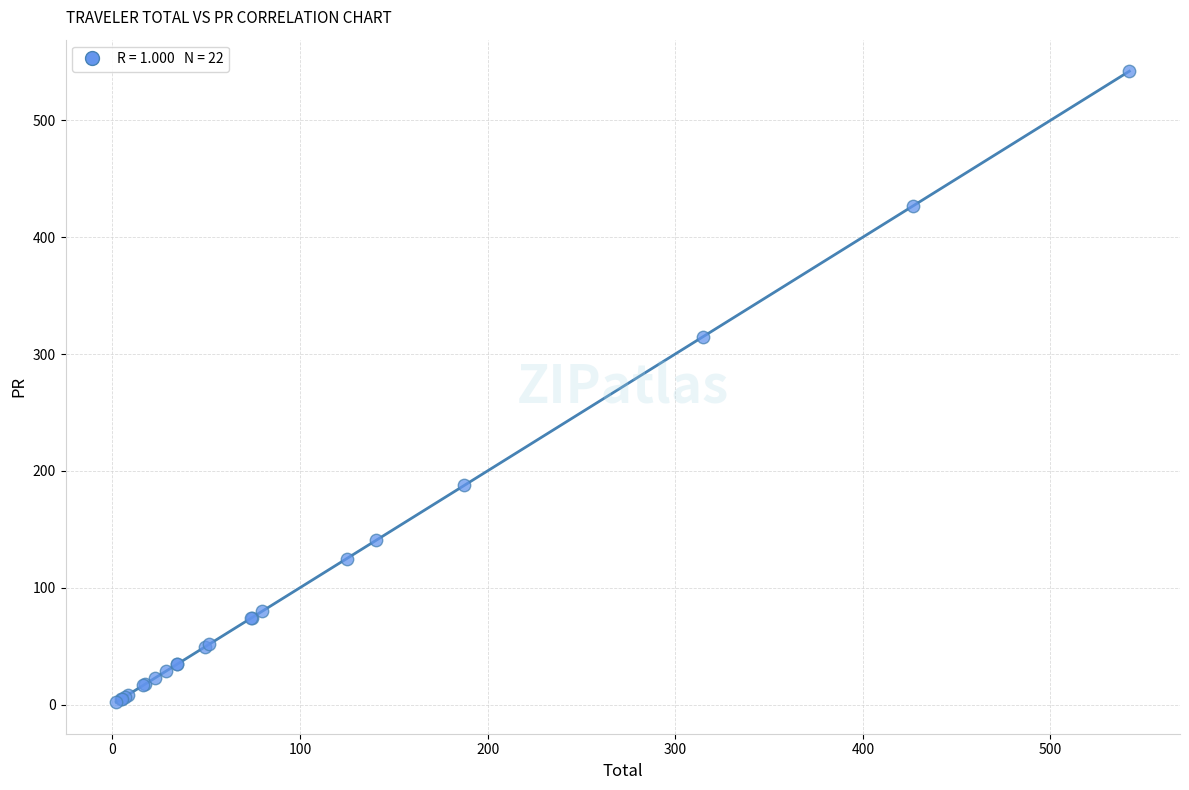

What Y value in the scatter plot is closest to 272?

314.8